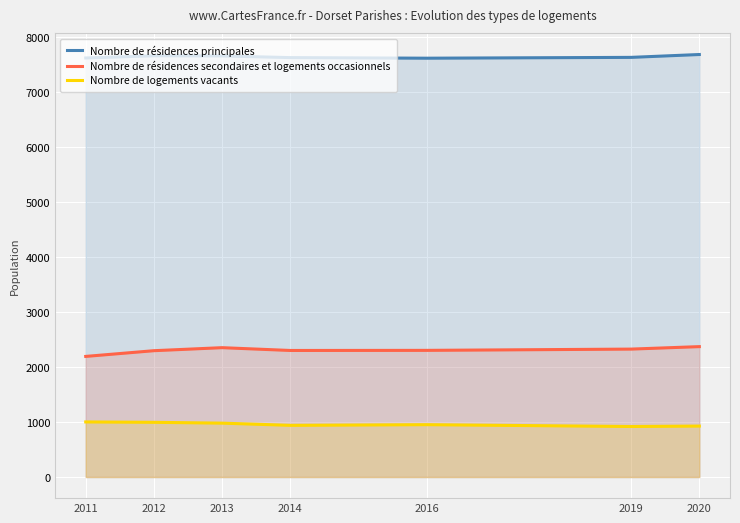

What is the difference between the maximum and minimum values in the Nombre de résidences secondaires et logements occasionnels series?

178